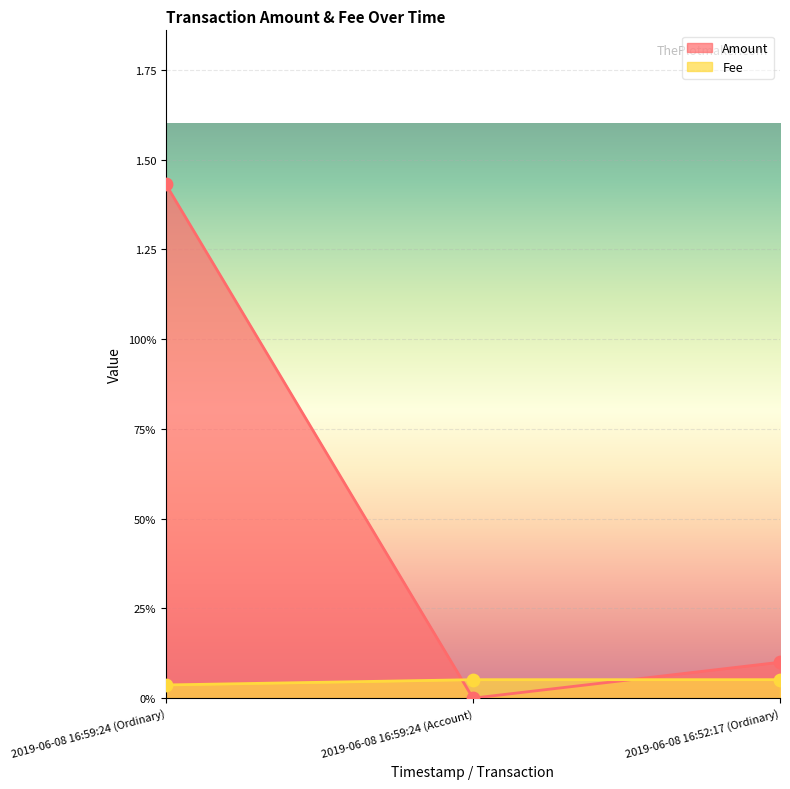

At which category is the sum across all series the highest?

2019-06-08 16:59:24 (Ordinary)